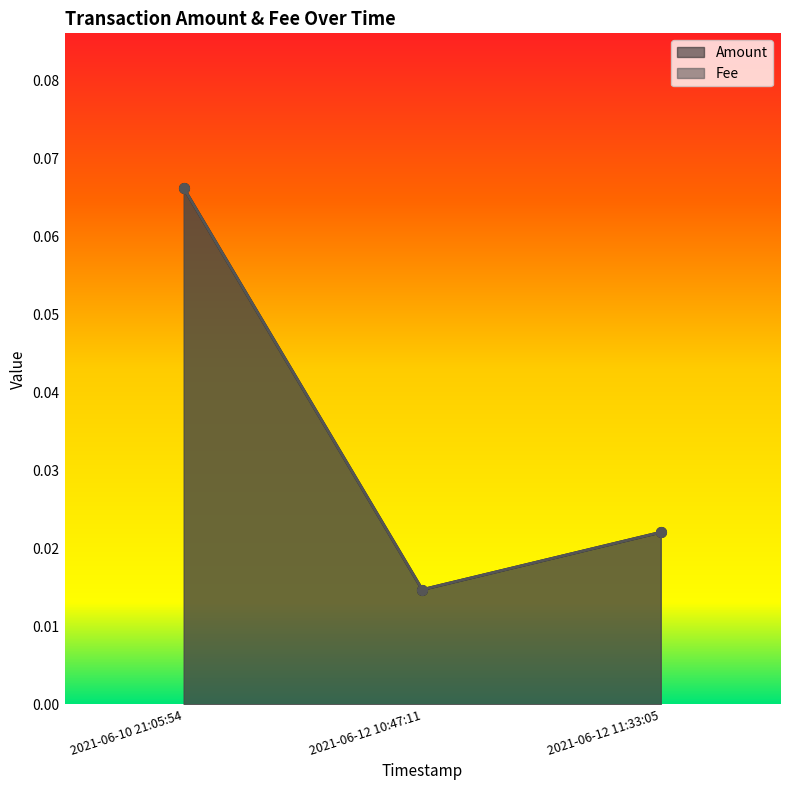

Which has a higher value, 2021-06-12 11:33:05 or 2021-06-12 10:47:11?

2021-06-12 11:33:05